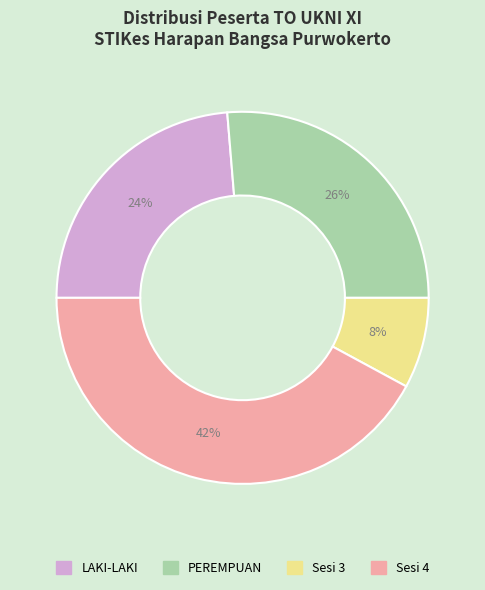

Is there a majority slice in this chart?

No